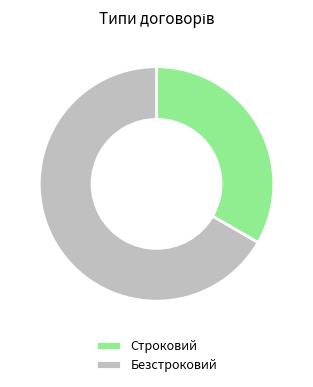

What is the ratio of the value at Строковий to the value at Безстроковий?

0.5